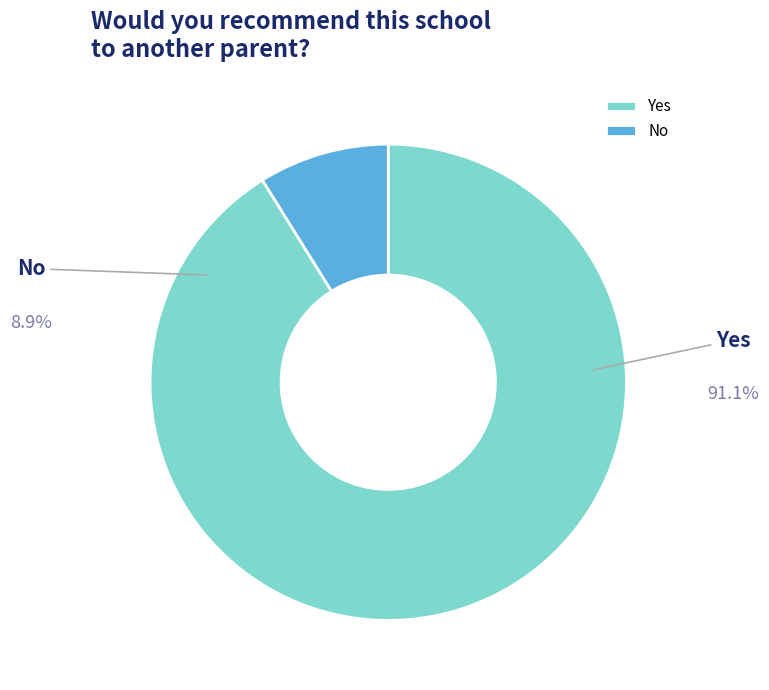

To the nearest percent, what is the difference between the largest and smallest slice percentages?

82%